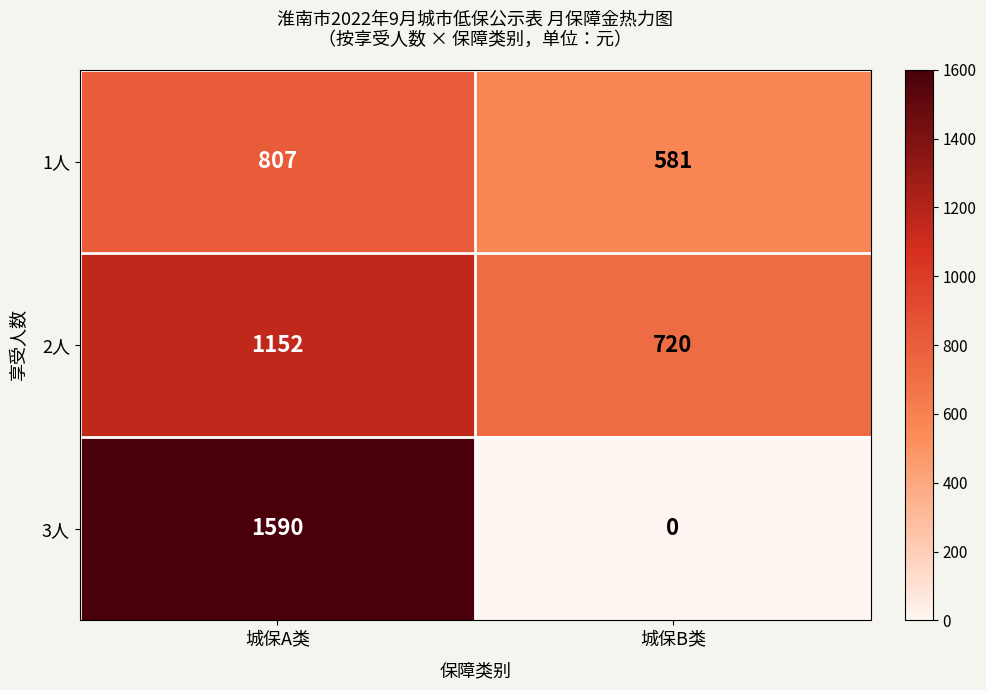

Which series has the widest spread of values?

3人